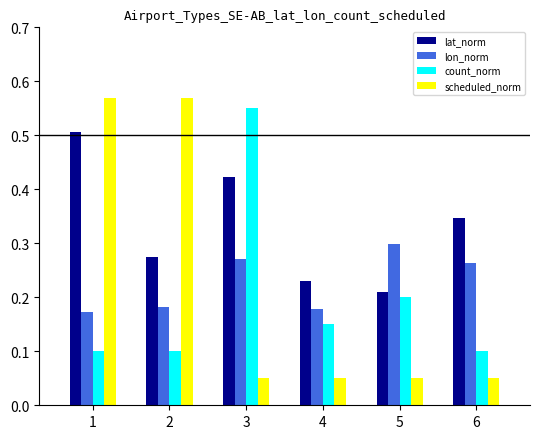

How many lon_norm values are between 0 and 1?

6